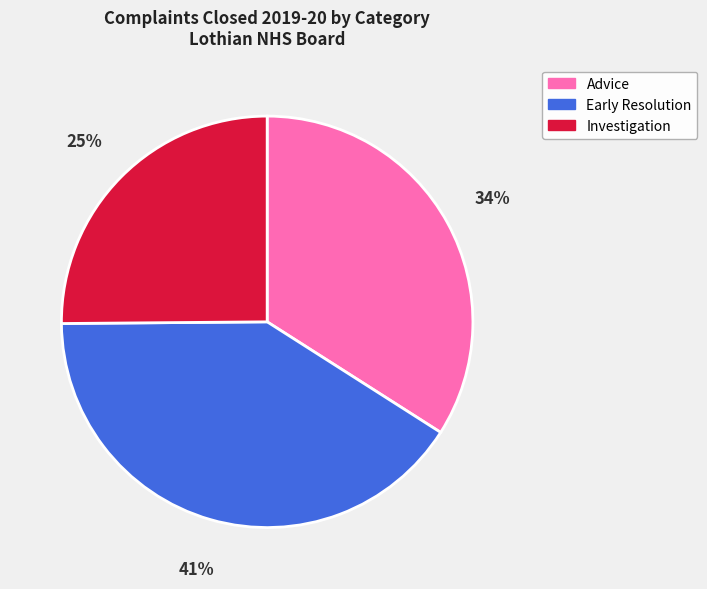

How many segments does this pie chart have?

3